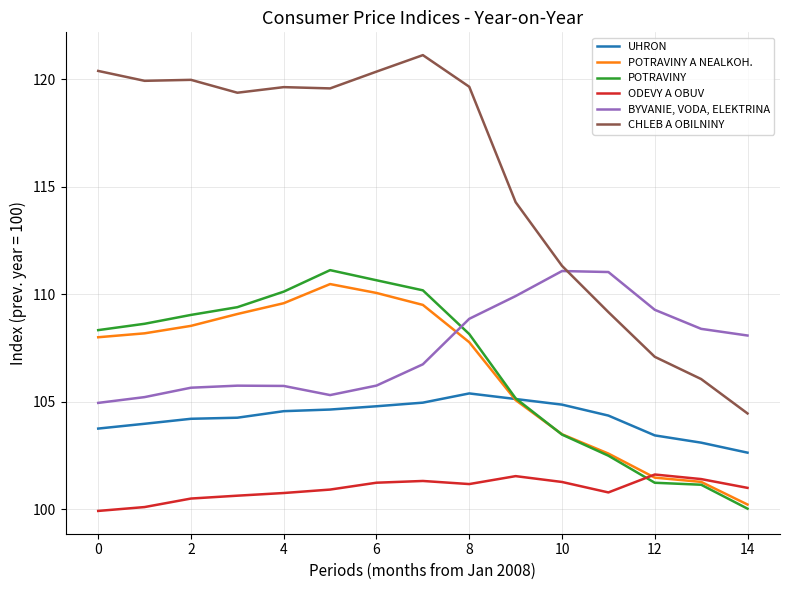

How many intersections are there between BYVANIE, VODA, ELEKTRINA and CHLEB A OBILNINY?

1